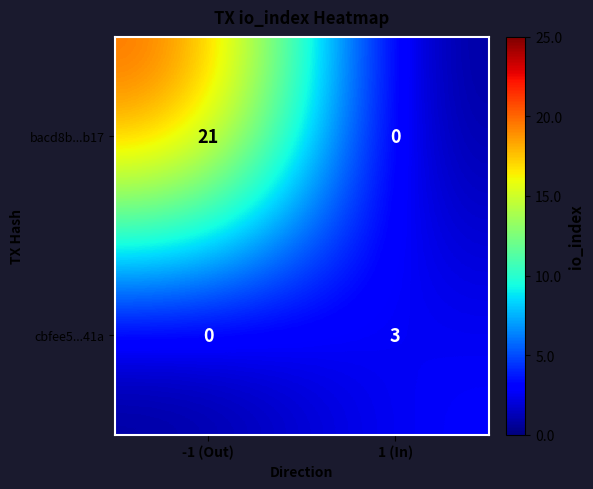

At which label does bacd8b...b17 reach its peak?

-1 (Out)